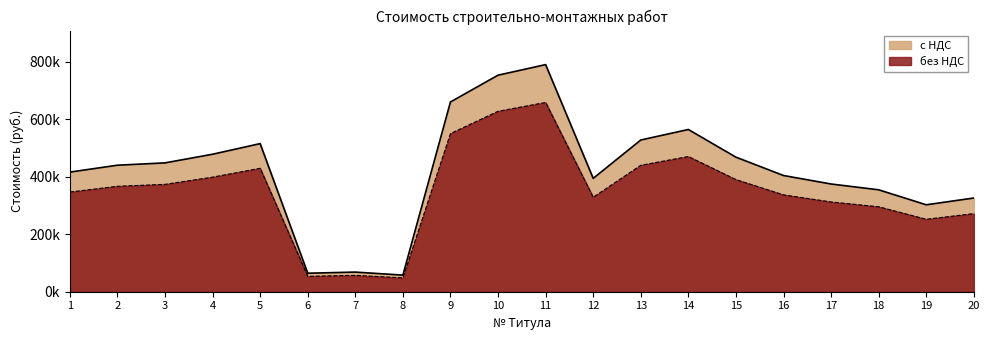

What is the spread (max minus min) of values at 12?

65737.9